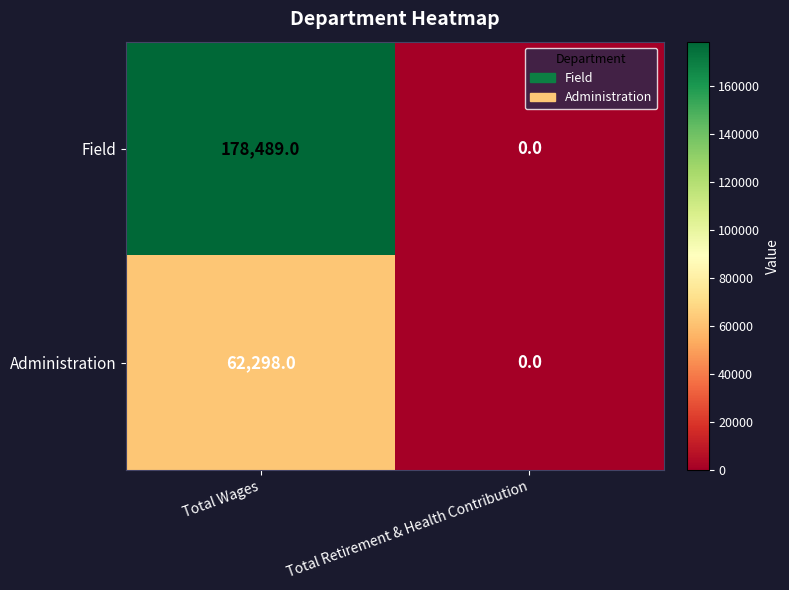

Count the number of data series in this chart.

2